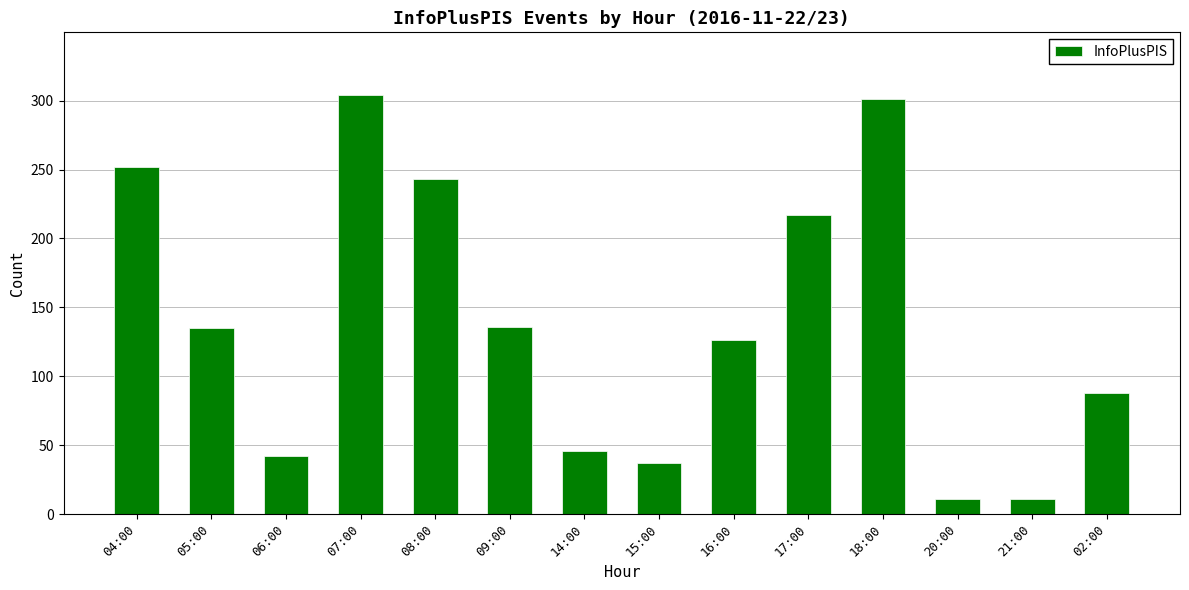

What is the sum of all values?

1949